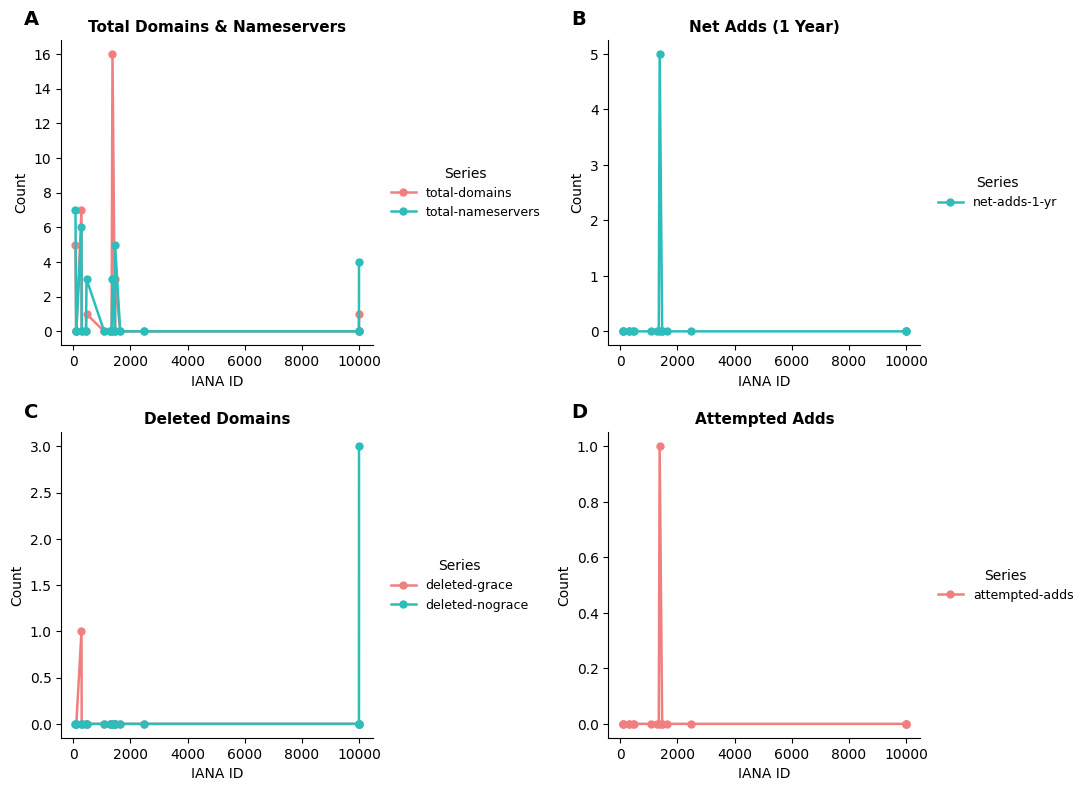

True or false: total-nameservers has more than 2 interior local peaks.

True